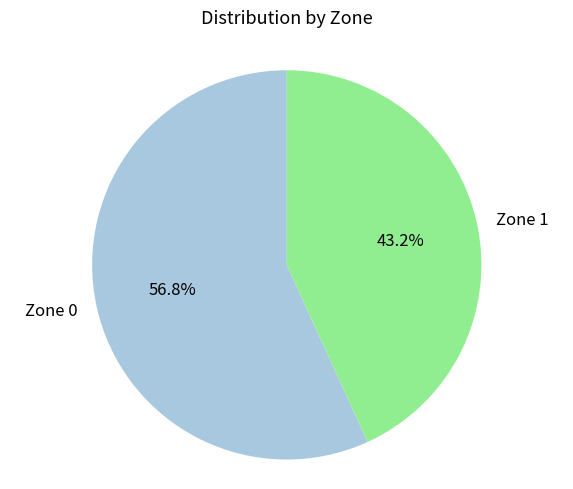

Combined, what portion of the pie is Zone 1 and Zone 0?

100.0%